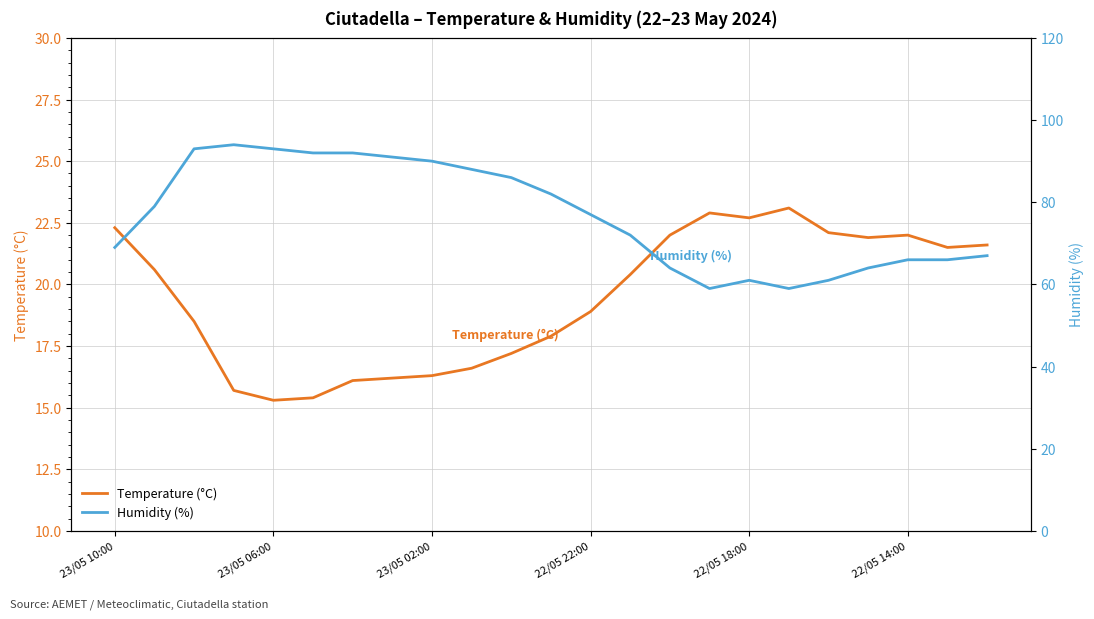

What is the value of the Humidity (%) point at the 16th from the left?

59.0